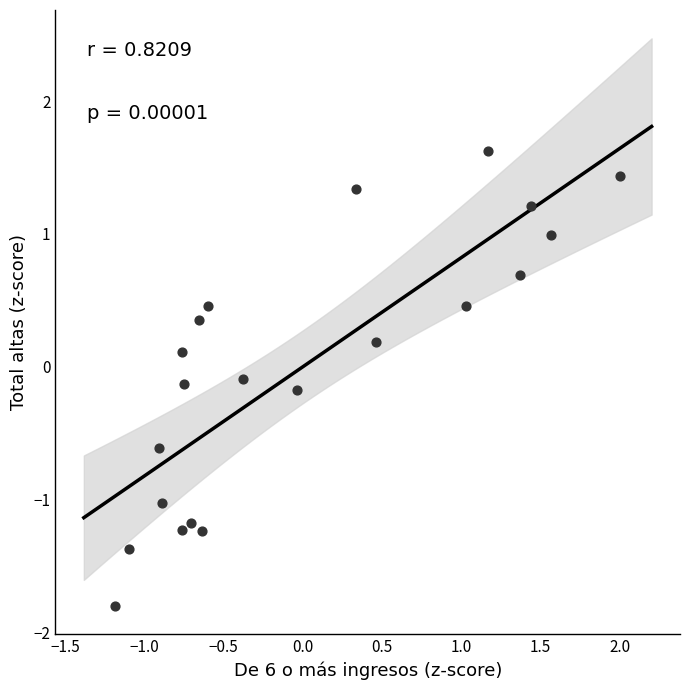

What is the range of X values (max minus min)?

3.2